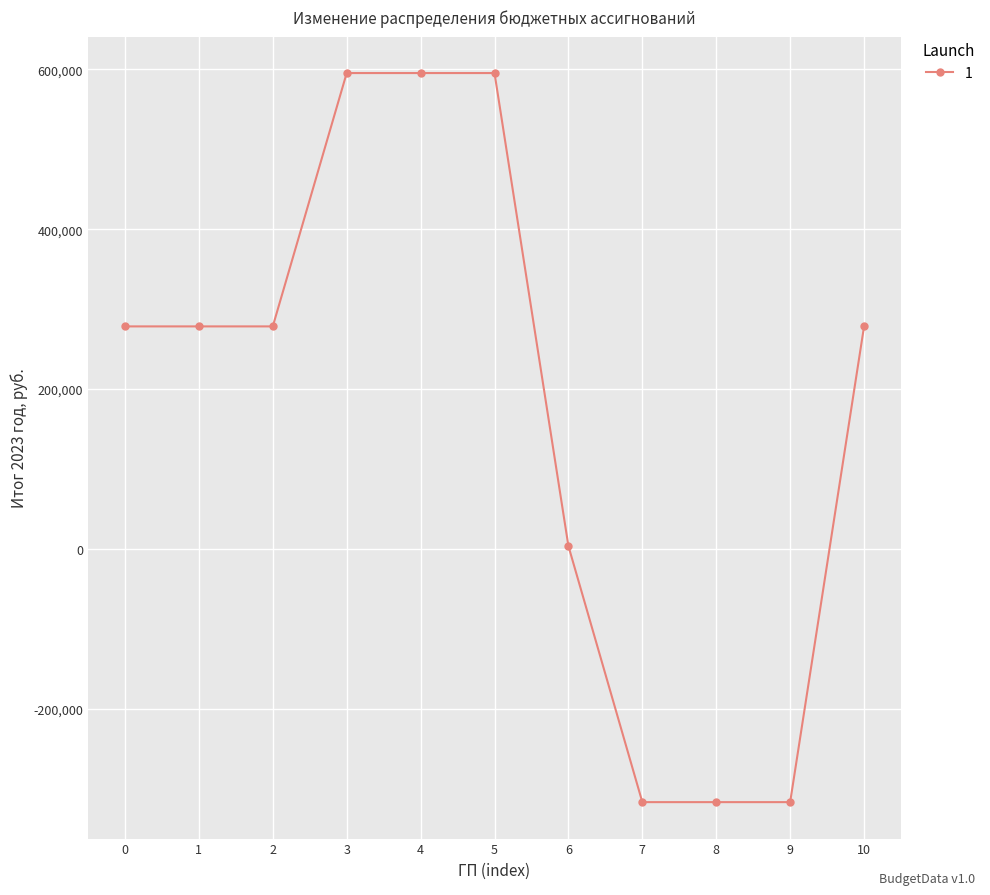

What is the change in value from 6 to 10?

+274973.0